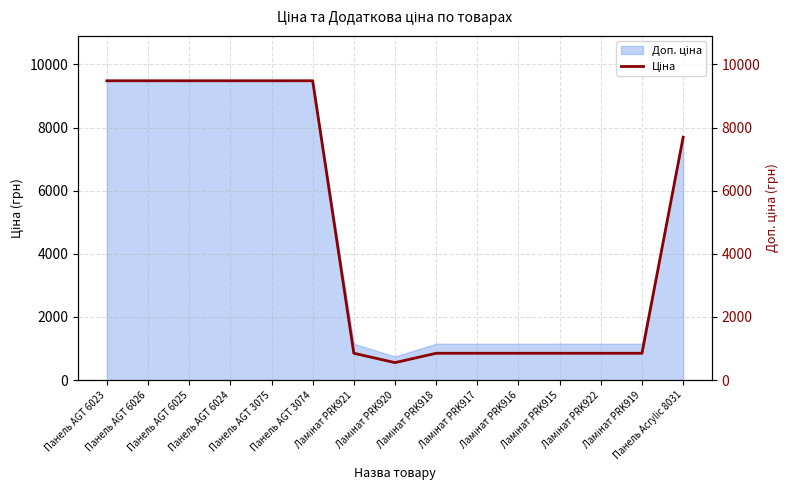

List the labels in order of value, largest first.

Панель AGT 6023, Панель AGT 6026, Панель AGT 6025, Панель AGT 6024, Панель AGT 3075, Панель AGT 3074, Панель Acrylic 8031, Ламінат PRK921, Ламінат PRK918, Ламінат PRK917, Ламінат PRK916, Ламінат PRK915, Ламінат PRK922, Ламінат PRK919, Ламінат PRK920